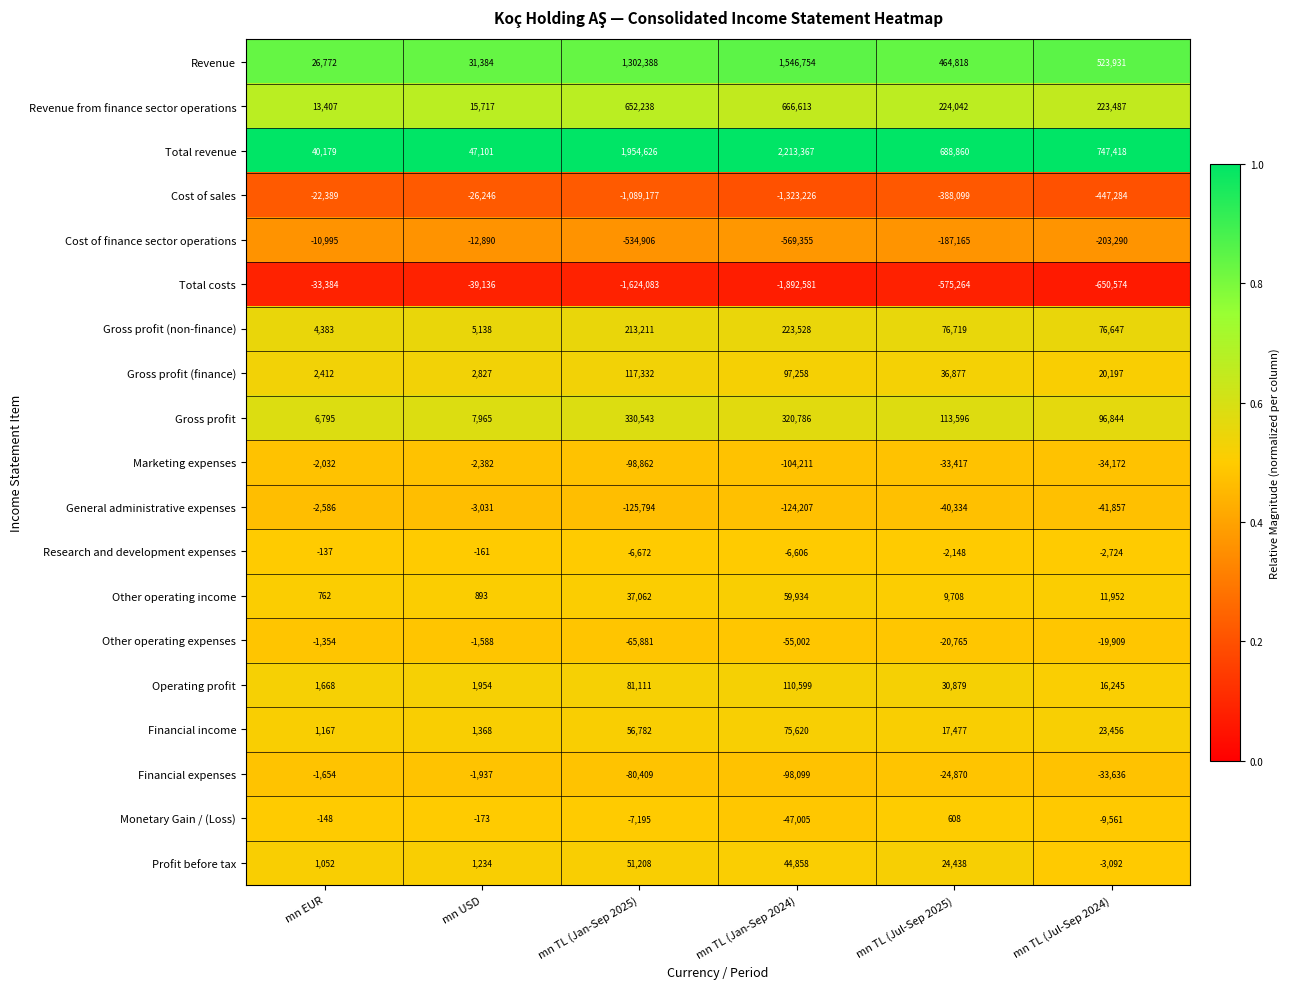

What is the spread (max minus min) of values at mn TL (Jan-Sep 2024)?

4105948